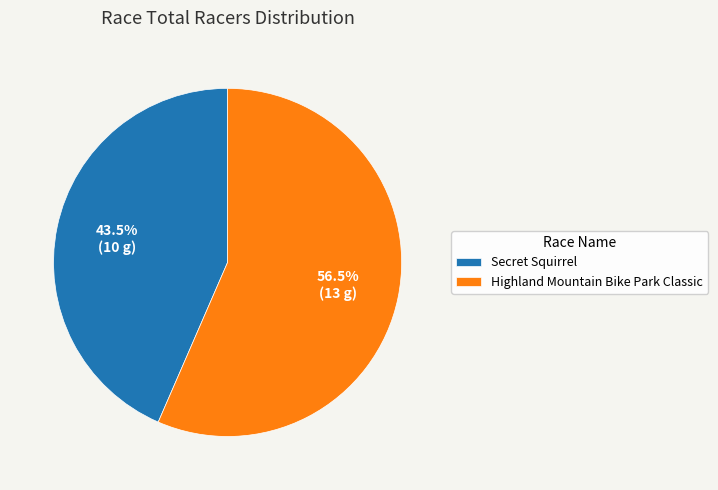

Approximately how many times larger is the value at Highland Mountain Bike Park Classic compared to Secret Squirrel?

1.3